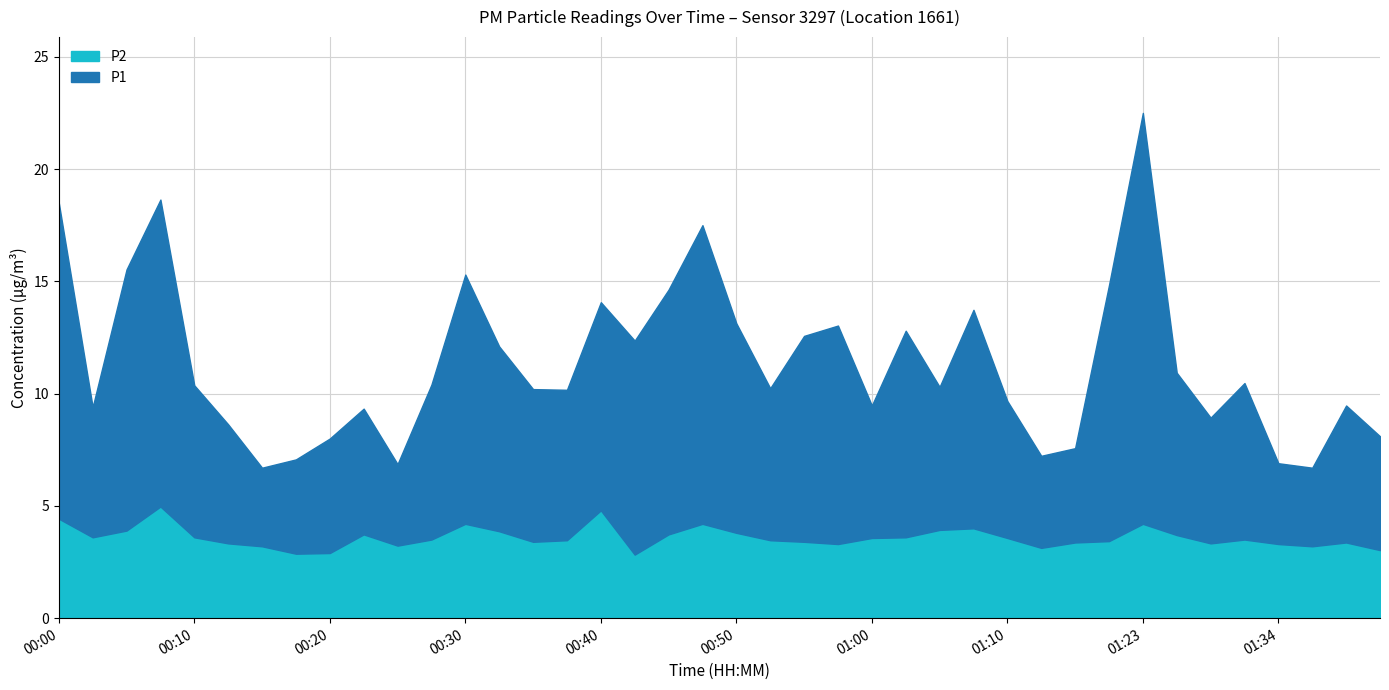

What are all the series names shown in the legend?

P2, P1